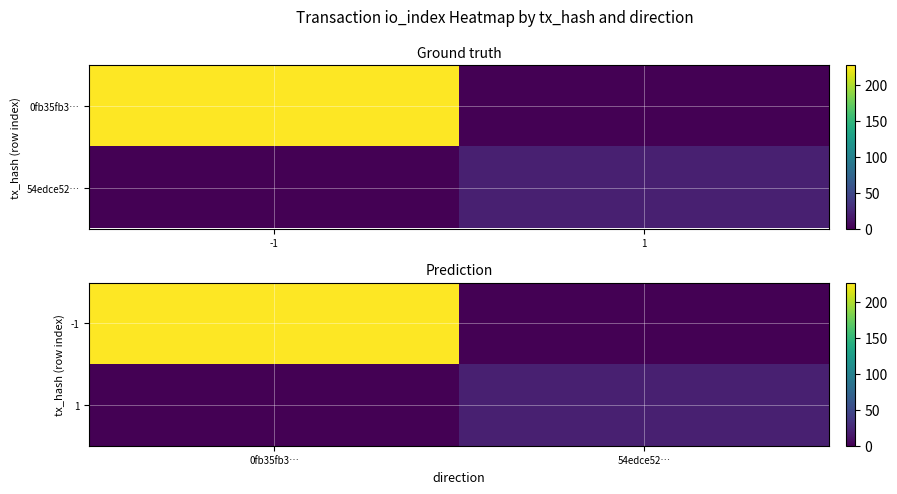

At which category does the chart reach its minimum across all series?

54edce52…